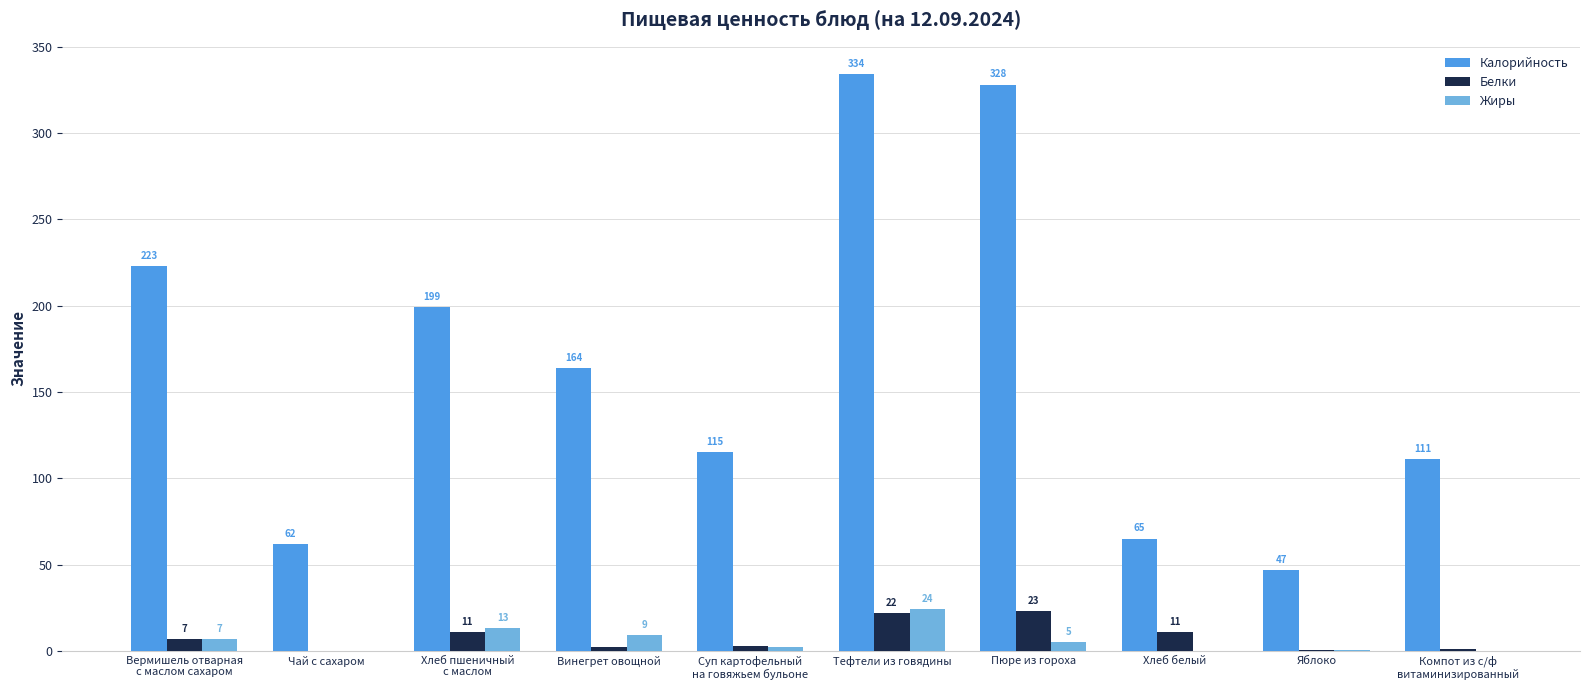

Is the value of Жиры at Чай с сахаром greater than the value of Белки at Тефтели из говядины?

No